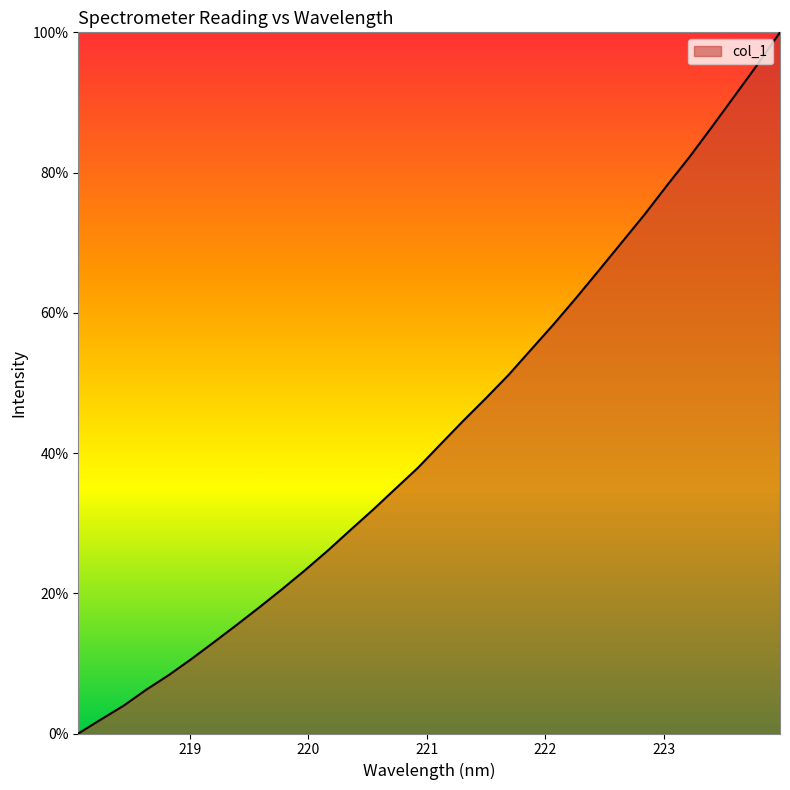

How many positive values are there?

31